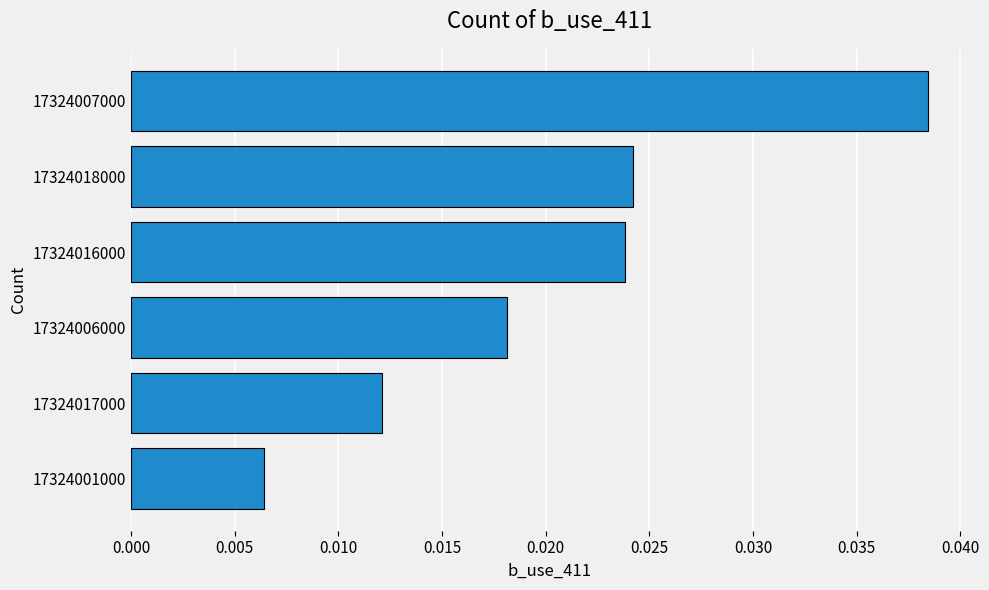

Count the values in the range 0 to 1.

6